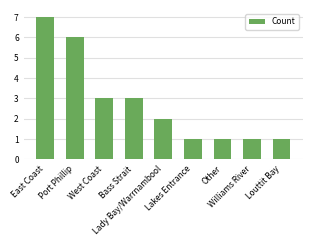

Is it true that the value at East Coast is 7?

True